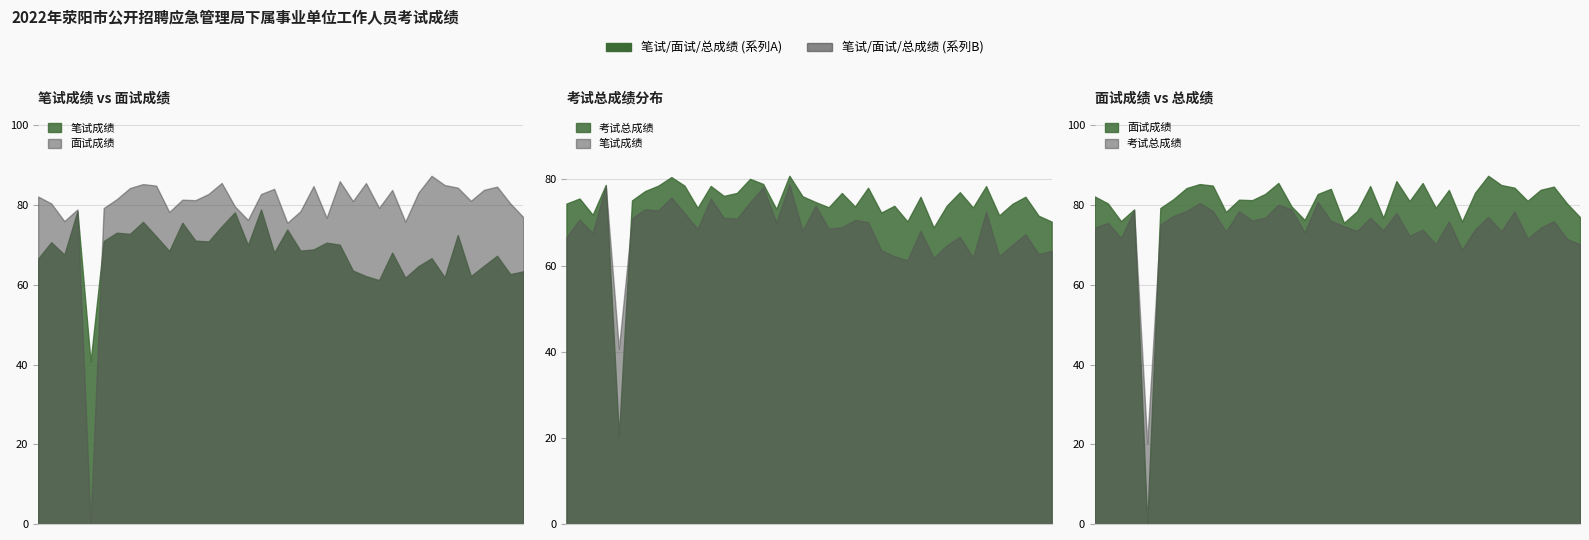

What is the average value of the 面试成绩 series?

79.5